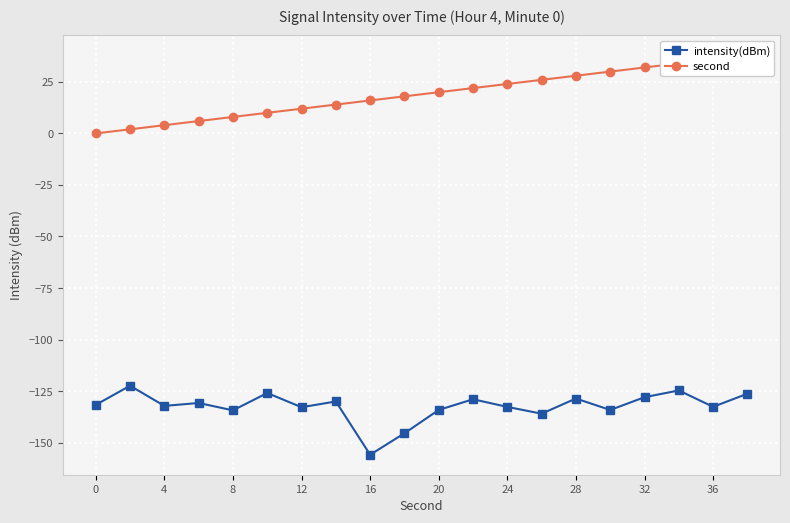

Is it true that intensity(dBm) equals -66.0 at 20?

False